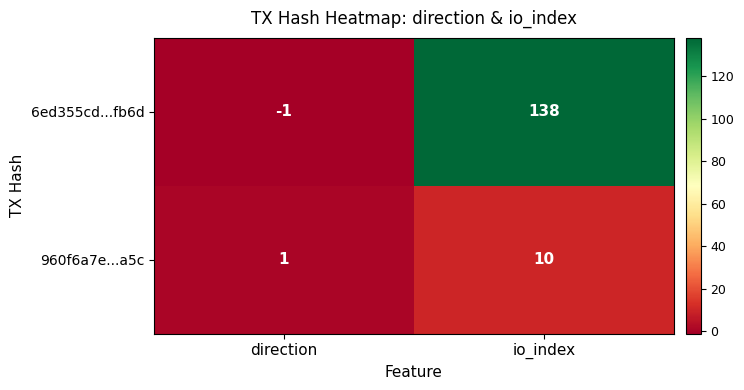

Rank the series by their average value, from lowest to highest.

960f6a7e...a5c, 6ed355cd...fb6d